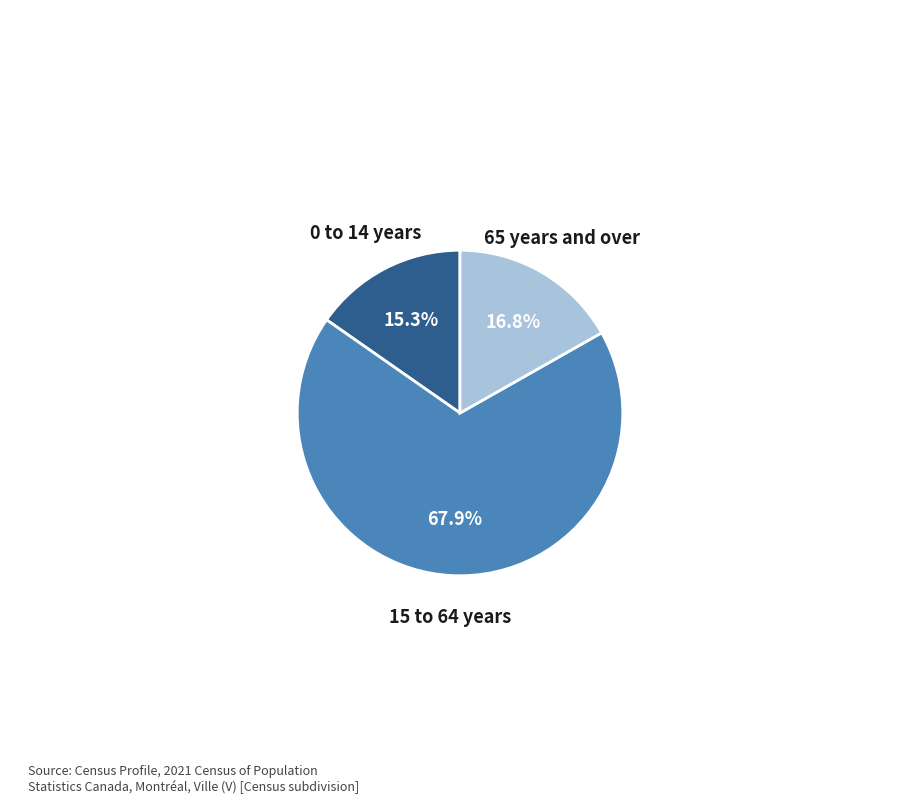

Which category has the smallest portion of the pie?

0 to 14 years